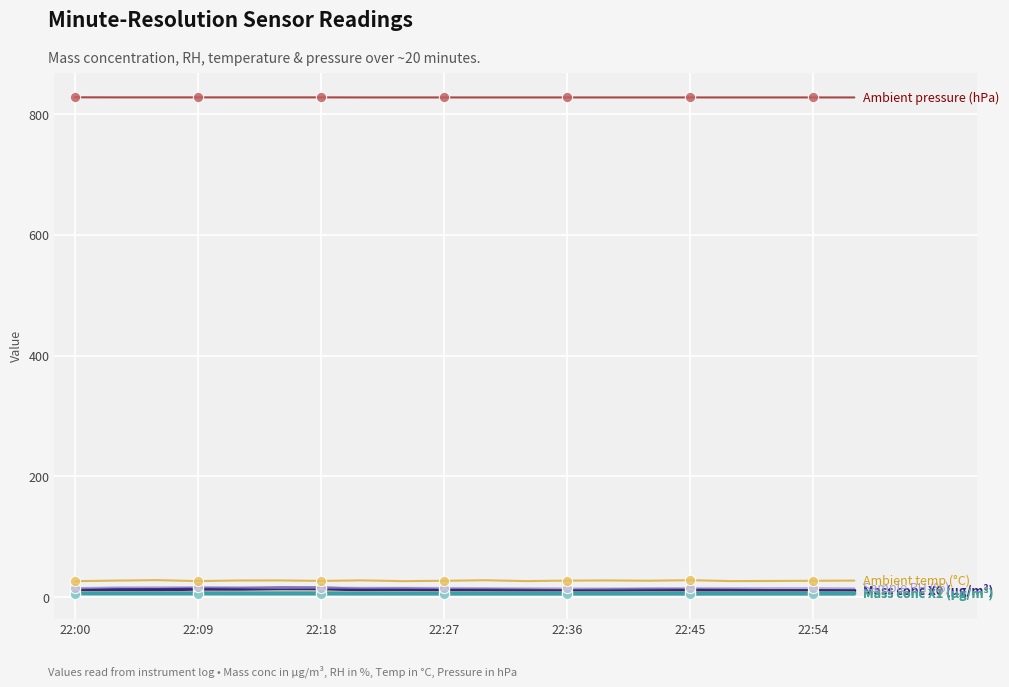

What is the maximum value shown in the chart?

827.9